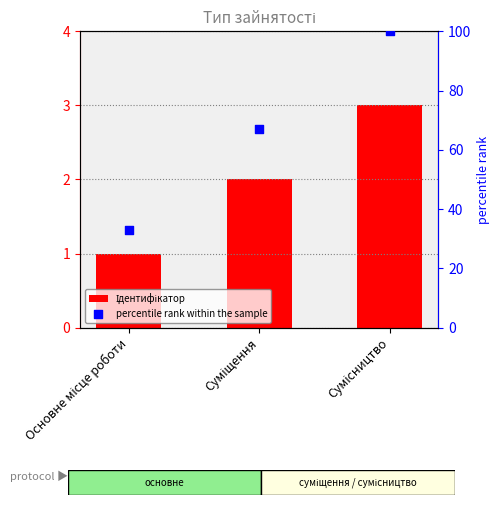

What is the total value across all series at Суміщення?

69